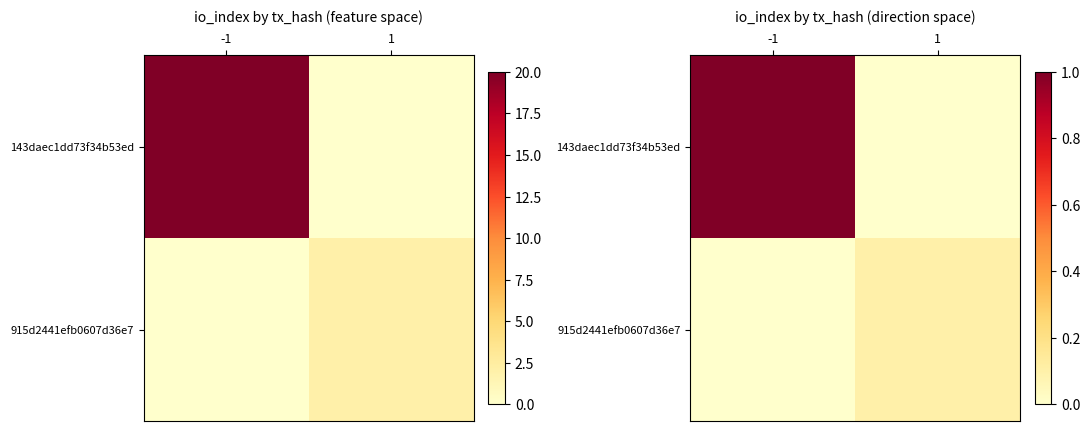

List the labels in order of 915d2441efb0607d36e7 value, smallest first.

-1, 1